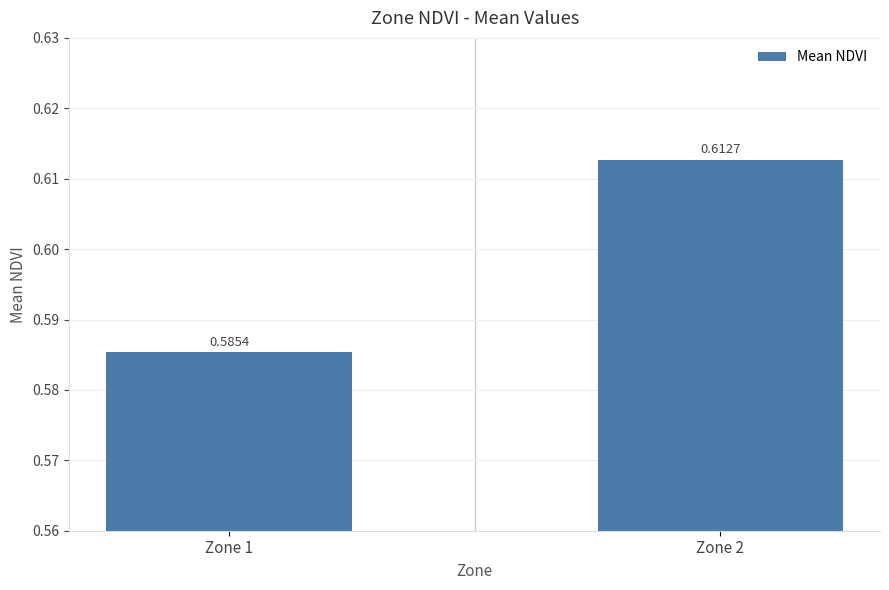

The chart shows a value of 0.1 at Zone 2. True or false?

False